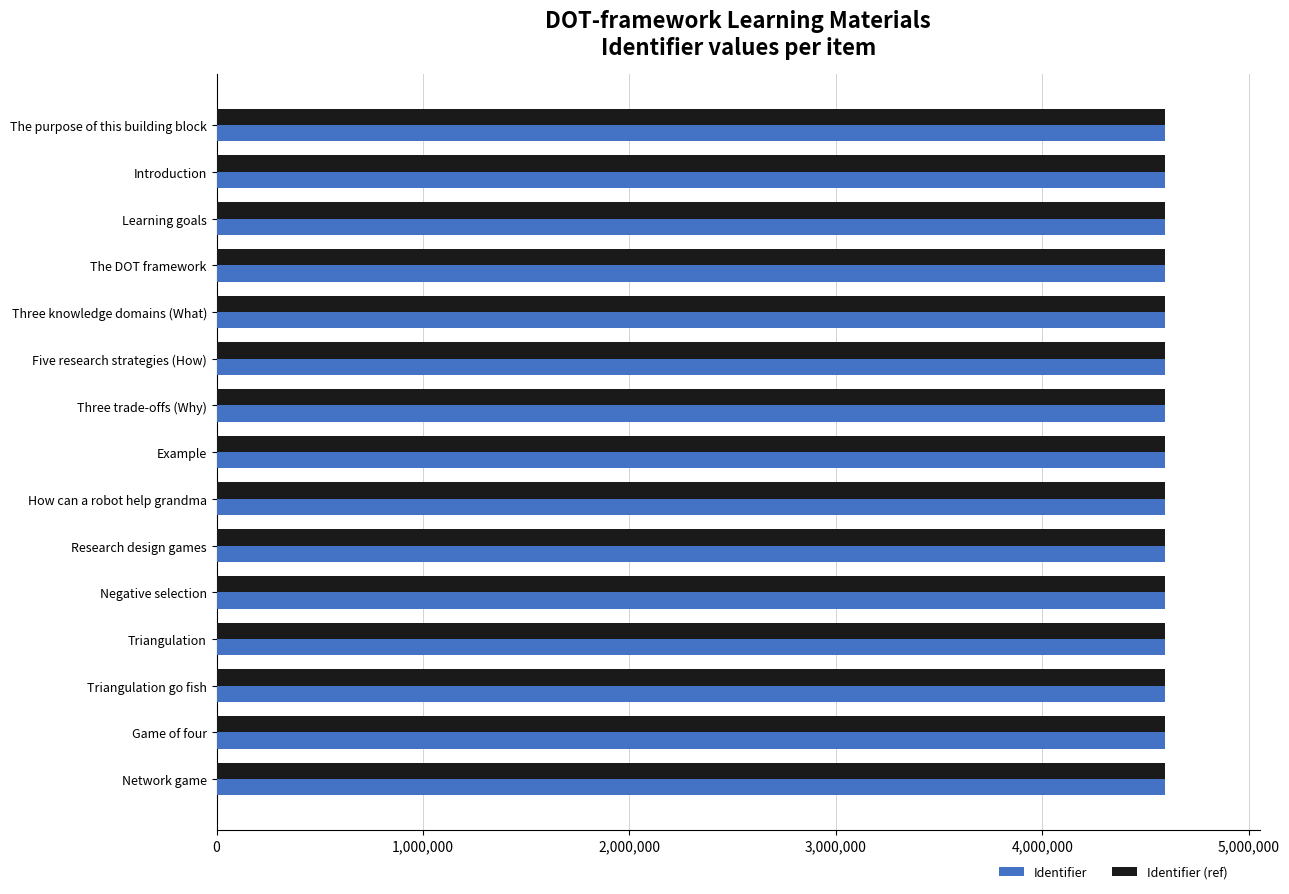

What is the sum of all Identifier values?

68918824